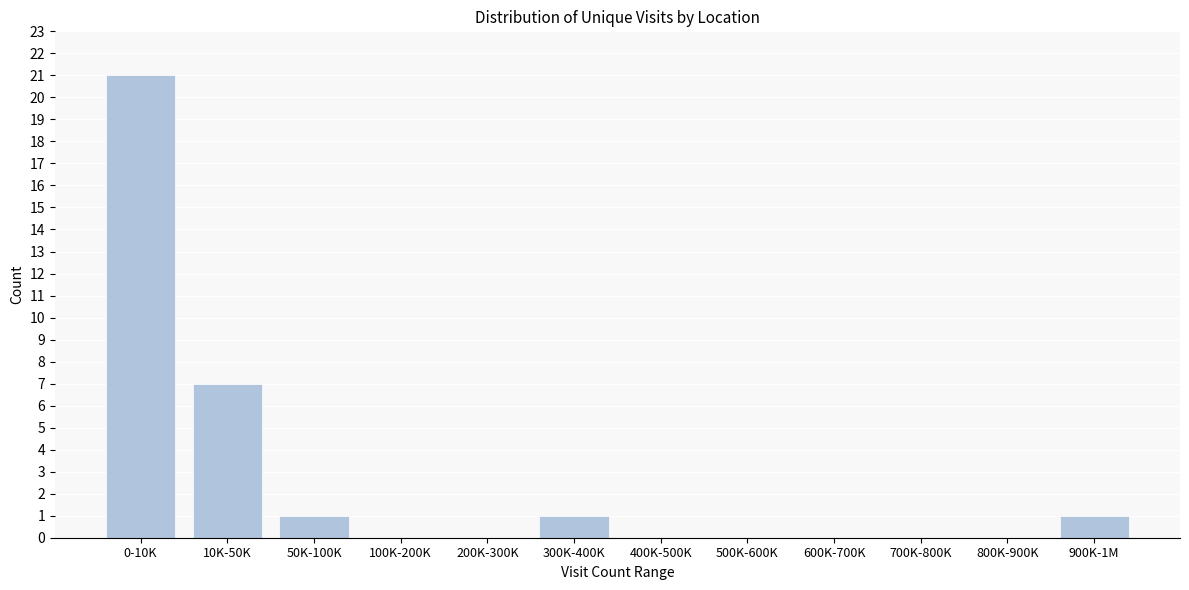

Reading left to right, what are all the values shown in this chart?

0-10K=21	10K-50K=7	50K-100K=1	100K-200K=0	200K-300K=0	300K-400K=1	400K-500K=0	500K-600K=0	600K-700K=0	700K-800K=0	800K-900K=0	900K-1M=1